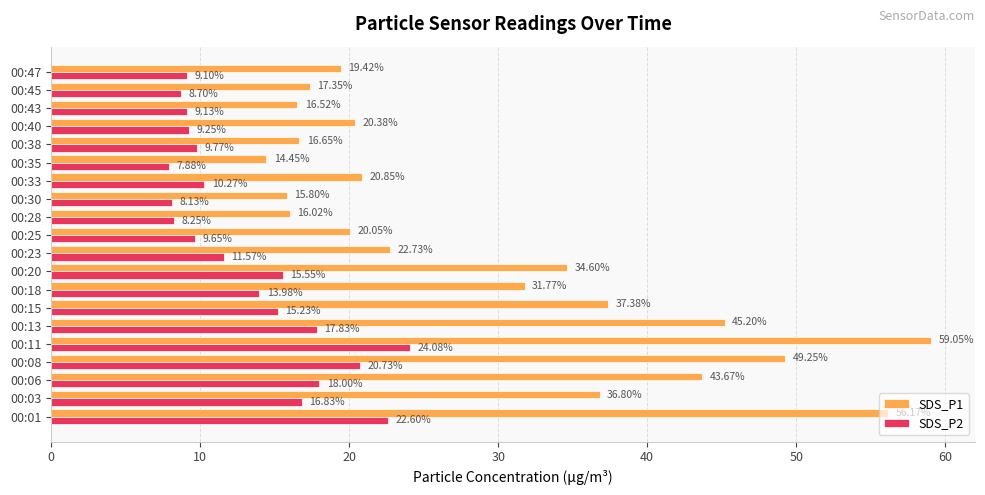

Which series changed the most between 00:25 and 00:45?

SDS_P1